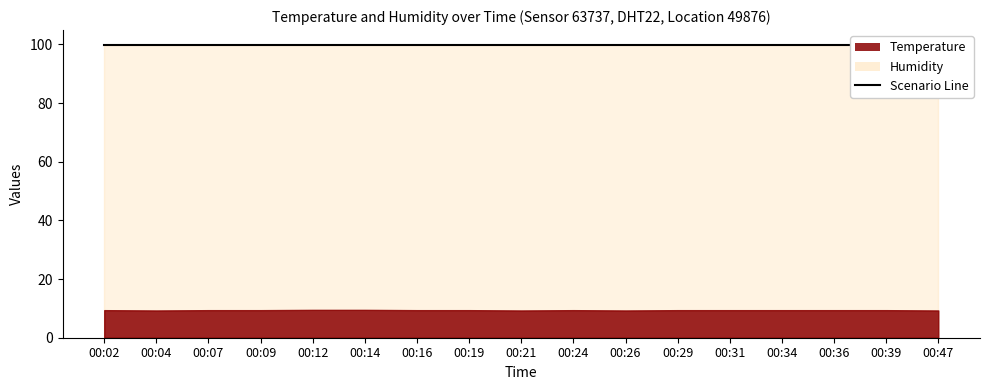

At how many categories does at least one series exceed 42?

17